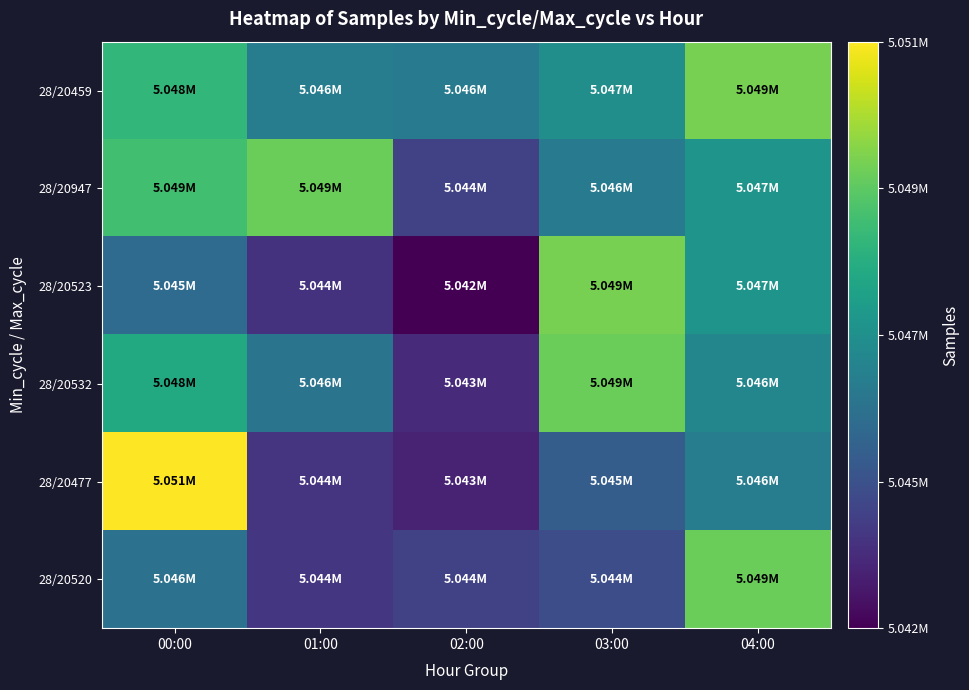

Reading right to left, what are all the values shown in this chart?

28/20459: 04:00=5049439	03:00=5046714	02:00=5046032	01:00=5046092	00:00=5048245
28/20947: 04:00=5046947	03:00=5045964	02:00=5044019	01:00=5049267	00:00=5048565
28/20523: 04:00=5046936	03:00=5049440	02:00=5042269	01:00=5043601	00:00=5045425
28/20532: 04:00=5046402	03:00=5049278	02:00=5043383	01:00=5045732	00:00=5047748
28/20477: 04:00=5046092	03:00=5044934	02:00=5043160	01:00=5043622	00:00=5051286
28/20520: 04:00=5049267	03:00=5044392	02:00=5044019	01:00=5043701	00:00=5045623